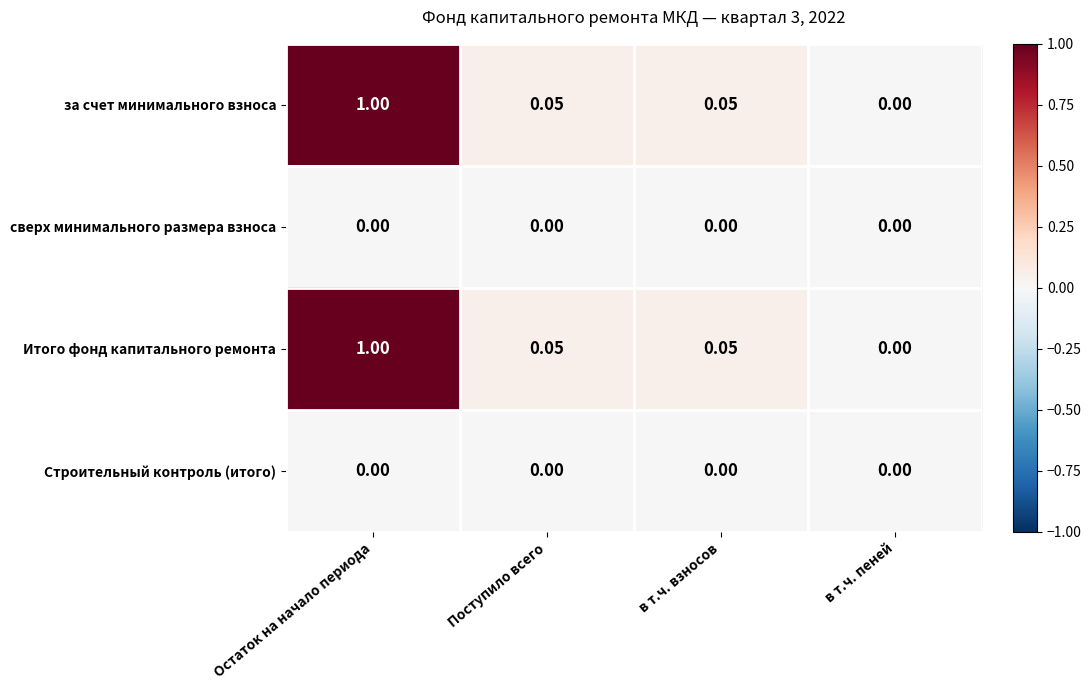

At which label is Итого фонд капитального ремонта closest to 0?

в т.ч. пеней